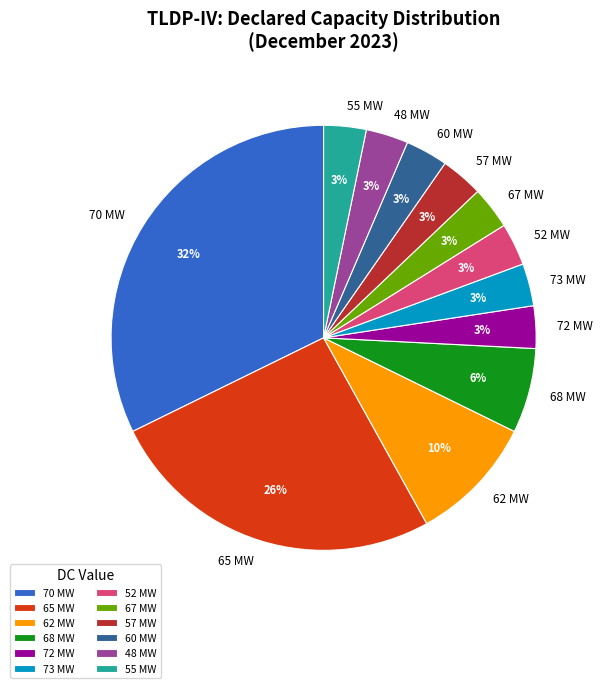

Do 70 MW and 60 MW together represent more than half of the pie?

No